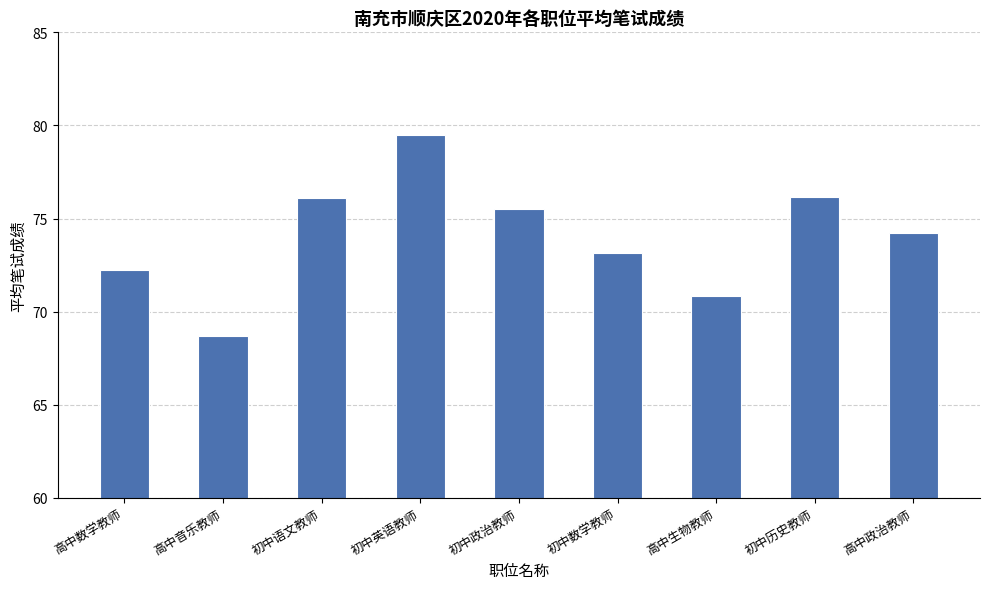

Does the chart contain any negative values?

No